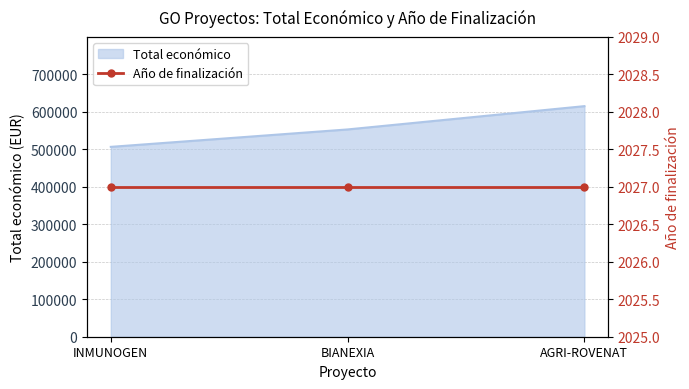

What position from the left is AGRI-ROVENAT?

3